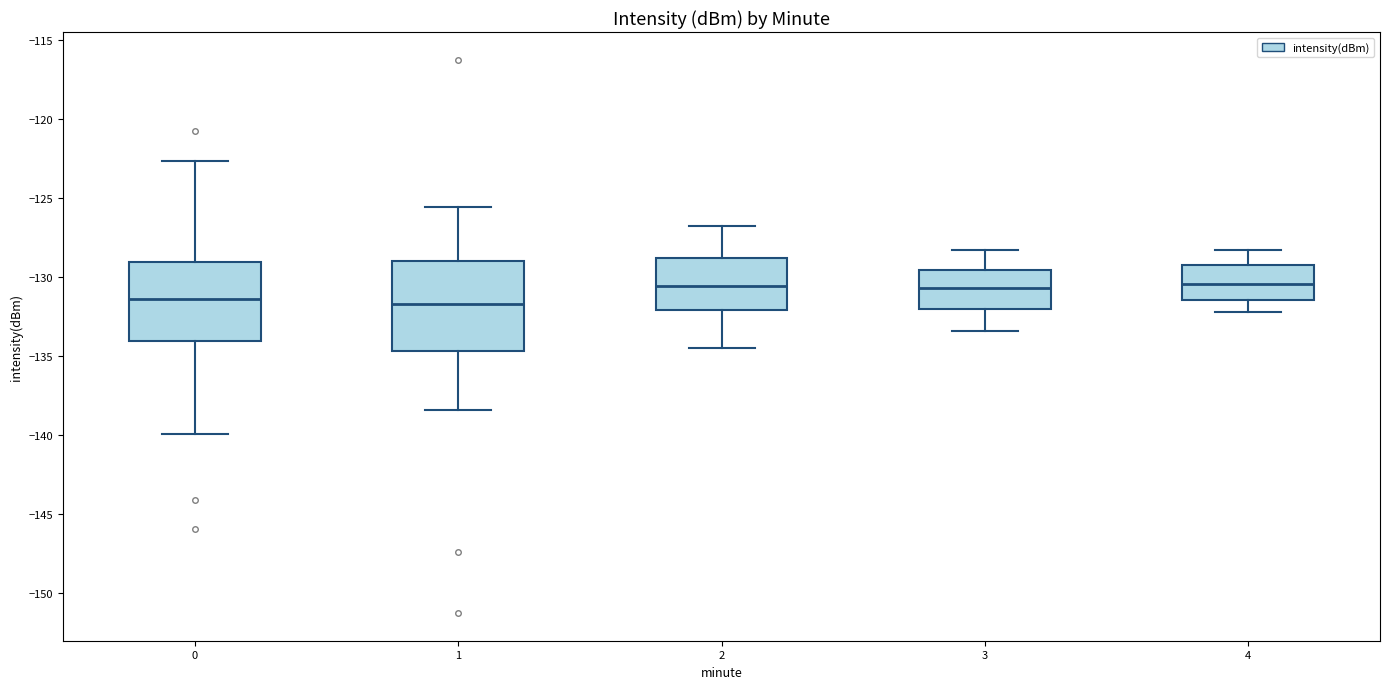

Which box is the tallest, from its lower edge to its upper edge?

1